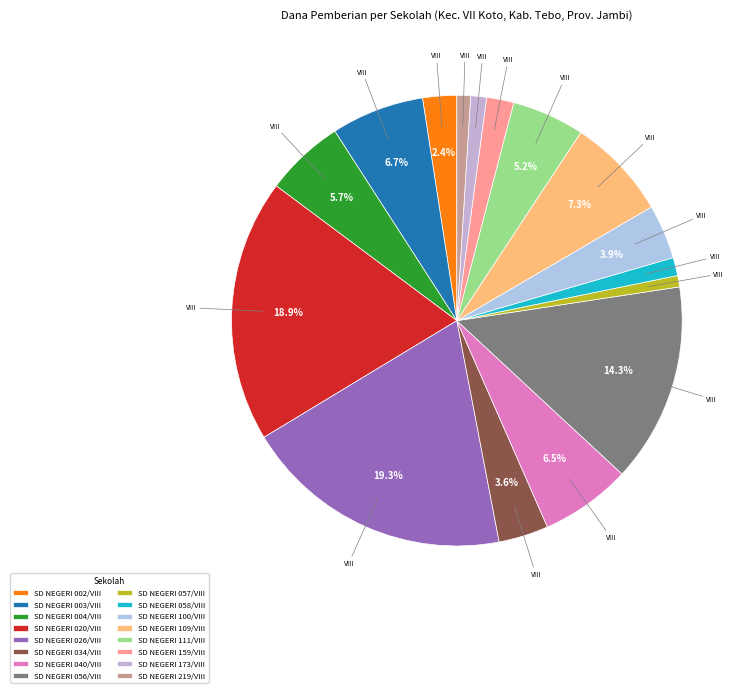

How many slices are in this pie chart?

16